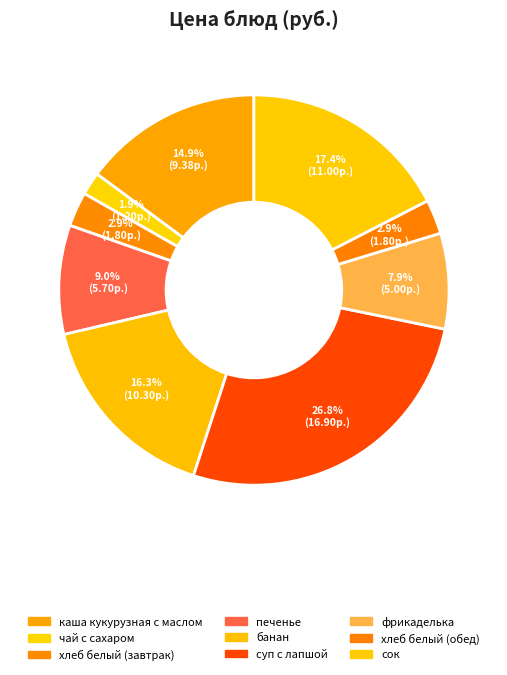

What is the change in value from суп с лапшой to фрикаделька?

-11.9